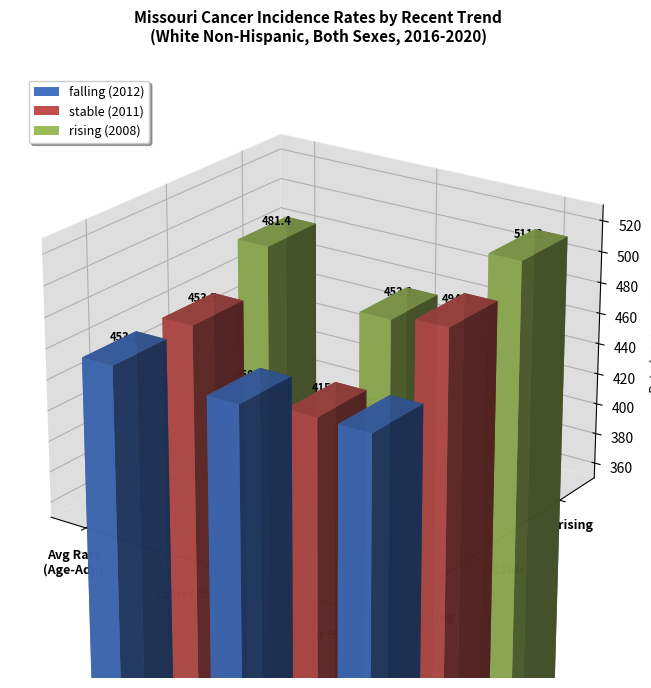

At how many categories does at least one series exceed 396?

3